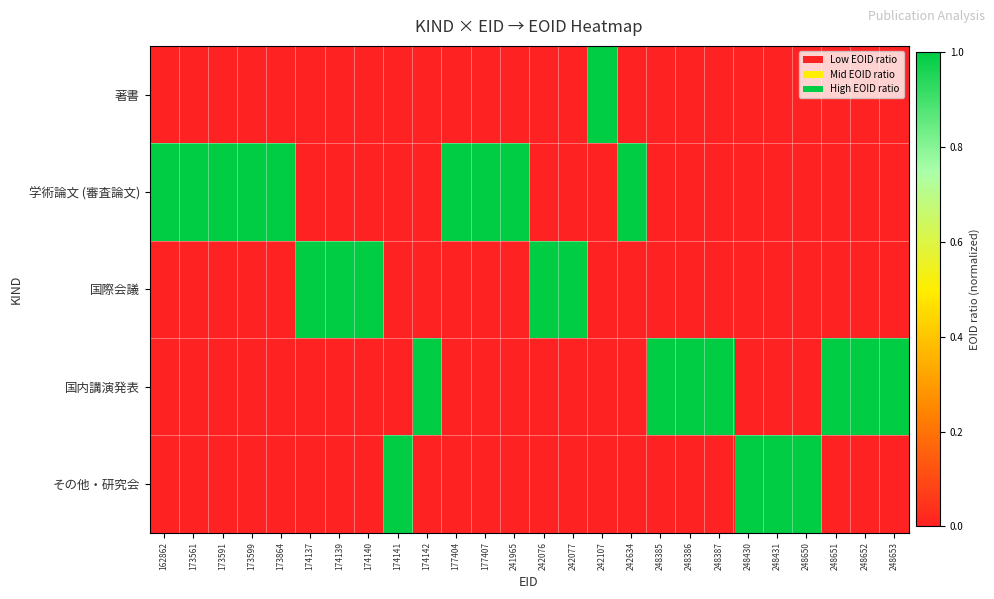

Reading left to right, what are all the values shown in this chart?

著書: 162862=0	173561=0	173591=0	173599=0	173864=0	174137=0	174139=0	174140=0	174141=0	174142=0	177404=0	177407=0	241965=0	242076=0	242077=0	242107=1	242634=0	248385=0	248386=0	248387=0	248430=0	248431=0	248650=0	248651=0	248652=0	248653=0
学術論文 (審査論文): 162862=1	173561=1	173591=1	173599=1	173864=1	174137=0	174139=0	174140=0	174141=0	174142=0	177404=1	177407=1	241965=1	242076=0	242077=0	242107=0	242634=1	248385=0	248386=0	248387=0	248430=0	248431=0	248650=0	248651=0	248652=0	248653=0
国際会議: 162862=0	173561=0	173591=0	173599=0	173864=0	174137=1	174139=1	174140=1	174141=0	174142=0	177404=0	177407=0	241965=0	242076=1	242077=1	242107=0	242634=0	248385=0	248386=0	248387=0	248430=0	248431=0	248650=0	248651=0	248652=0	248653=0
国内講演発表: 162862=0	173561=0	173591=0	173599=0	173864=0	174137=0	174139=0	174140=0	174141=0	174142=1	177404=0	177407=0	241965=0	242076=0	242077=0	242107=0	242634=0	248385=1	248386=1	248387=1	248430=0	248431=0	248650=0	248651=1	248652=1	248653=1
その他・研究会: 162862=0	173561=0	173591=0	173599=0	173864=0	174137=0	174139=0	174140=0	174141=1	174142=0	177404=0	177407=0	241965=0	242076=0	242077=0	242107=0	242634=0	248385=0	248386=0	248387=0	248430=1	248431=1	248650=1	248651=0	248652=0	248653=0